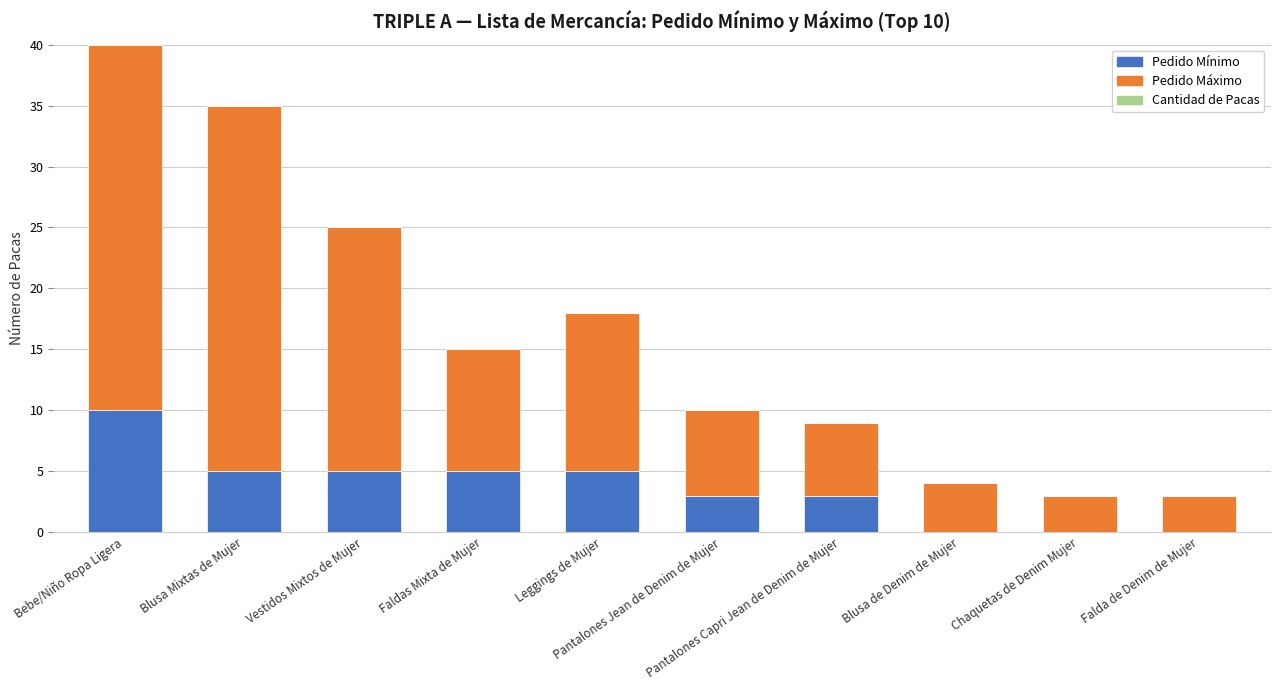

What is the maximum value for Pedido Mínimo?

10